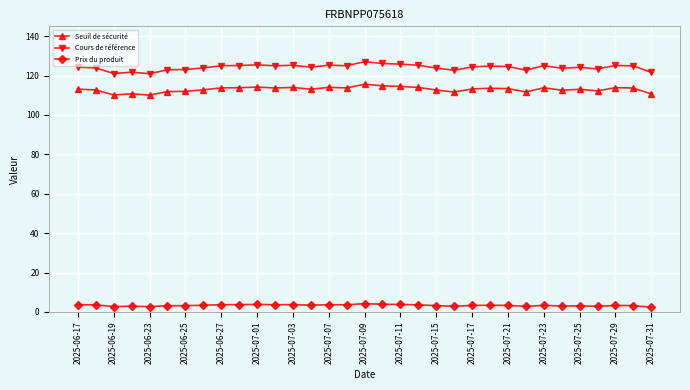

What is the sum of all Cours de référence values?

4097.3